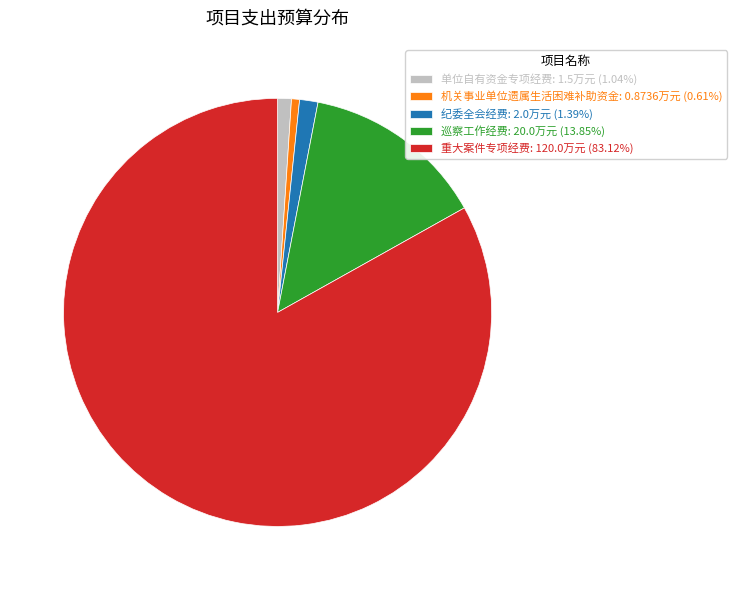

What is the ratio of the value at 机关事业单位遗属生活困难补助资金: 0.8736万元 (0.61%) to the value at 单位自有资金专项经费: 1.5万元 (1.04%)?

0.6